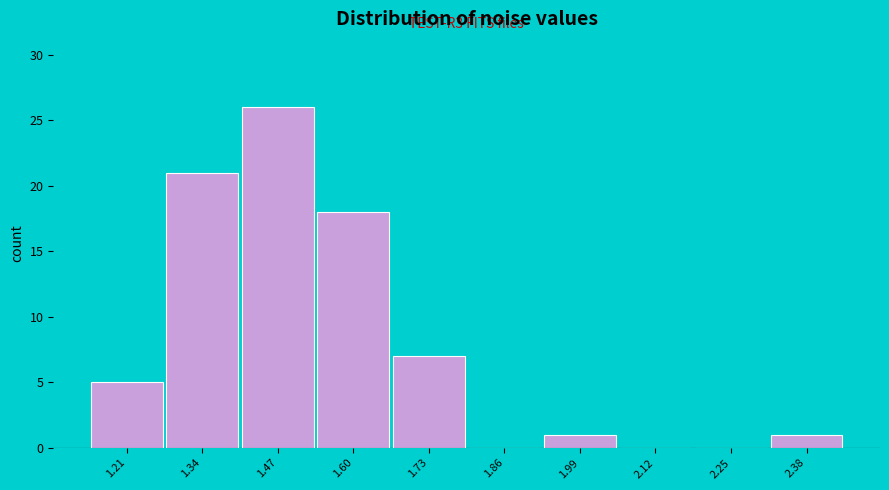

Reading right to left, transcribe all the data shown in this chart.

2.38=1	2.25=0	2.12=0	1.99=1	1.86=0	1.73=7	1.60=18	1.47=26	1.34=21	1.21=5